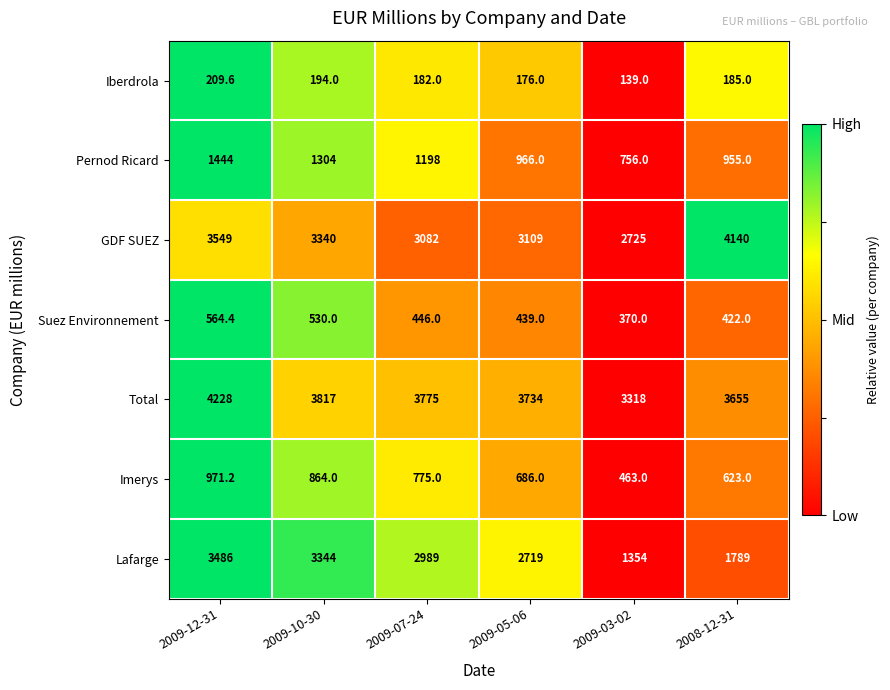

How many series are shown in this chart?

7